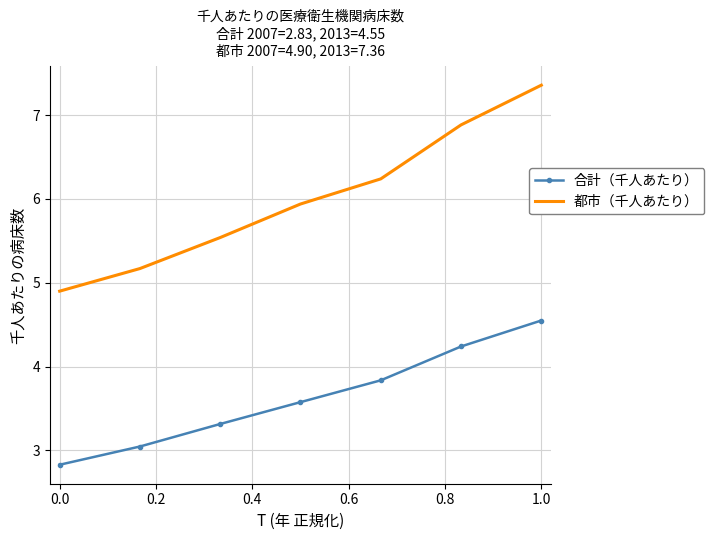

Which series has the largest total across all categories?

都市（千人あたり）